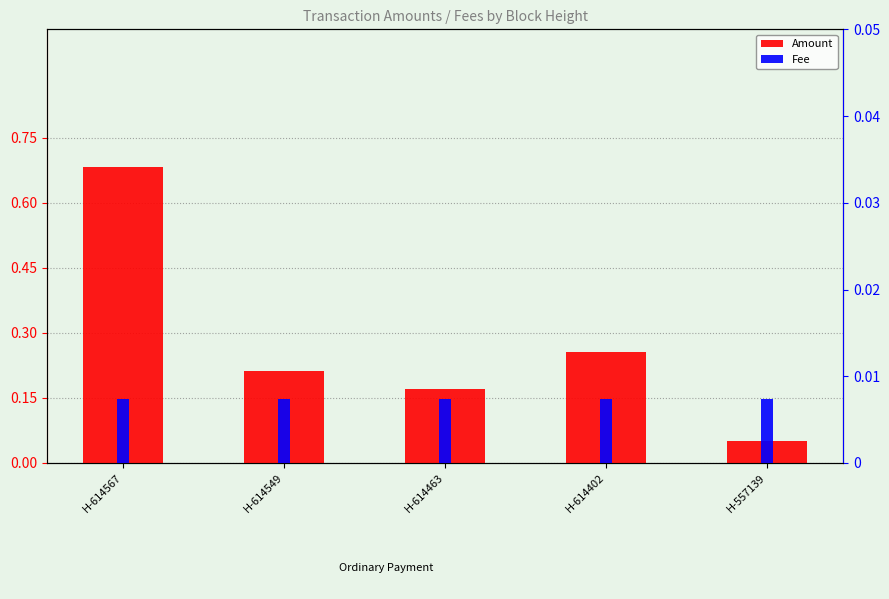

At which label does Fee reach its minimum?

H-614567